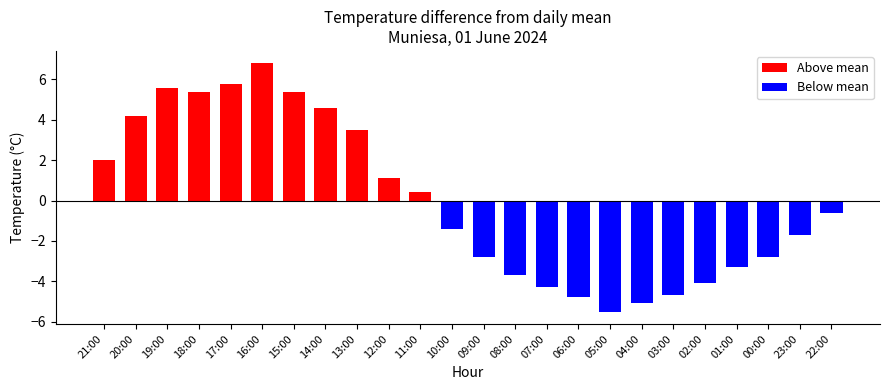

List the labels in order of value, largest first.

16:00, 17:00, 19:00, 18:00, 15:00, 14:00, 20:00, 13:00, 21:00, 12:00, 11:00, 22:00, 10:00, 23:00, 09:00, 00:00, 01:00, 08:00, 02:00, 07:00, 03:00, 06:00, 04:00, 05:00